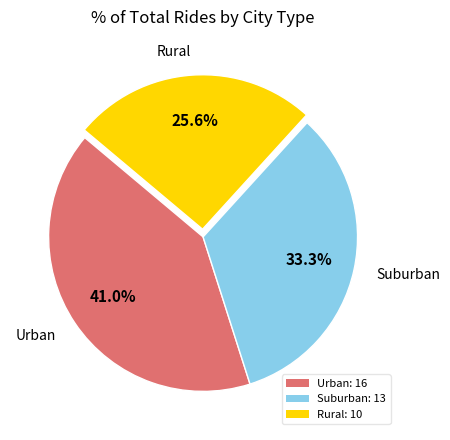

Combined, what portion of the pie is Urban and Rural?

66.7%